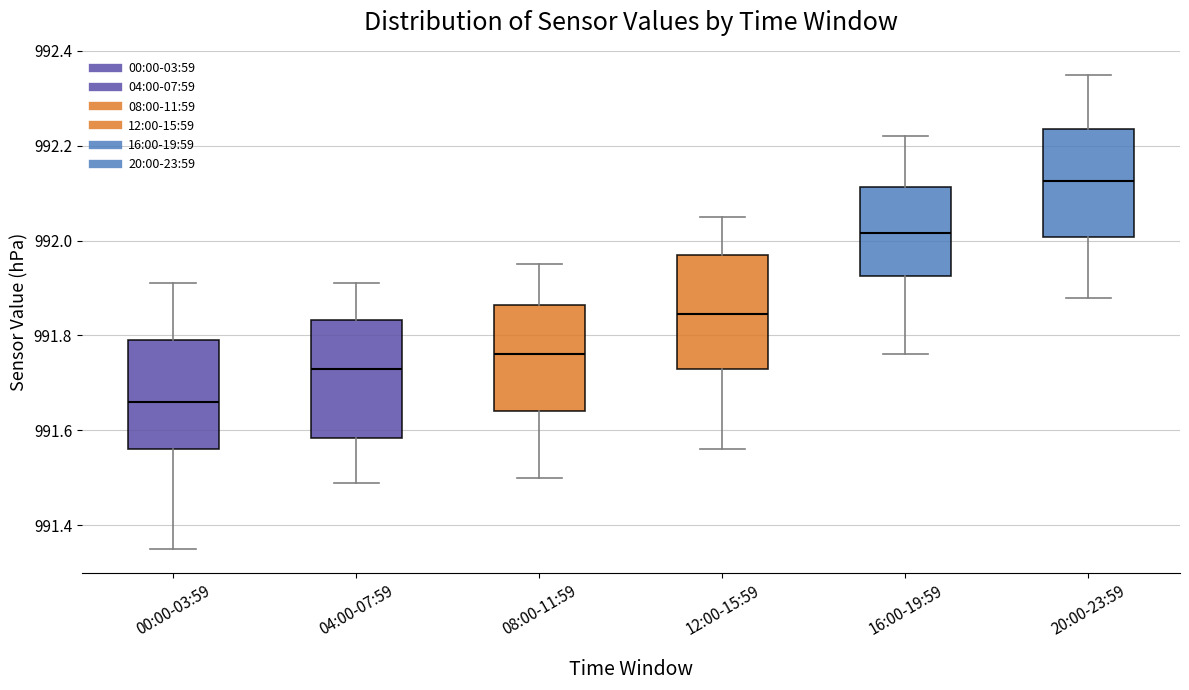

Which box has the highest median line?

20:00-23:59